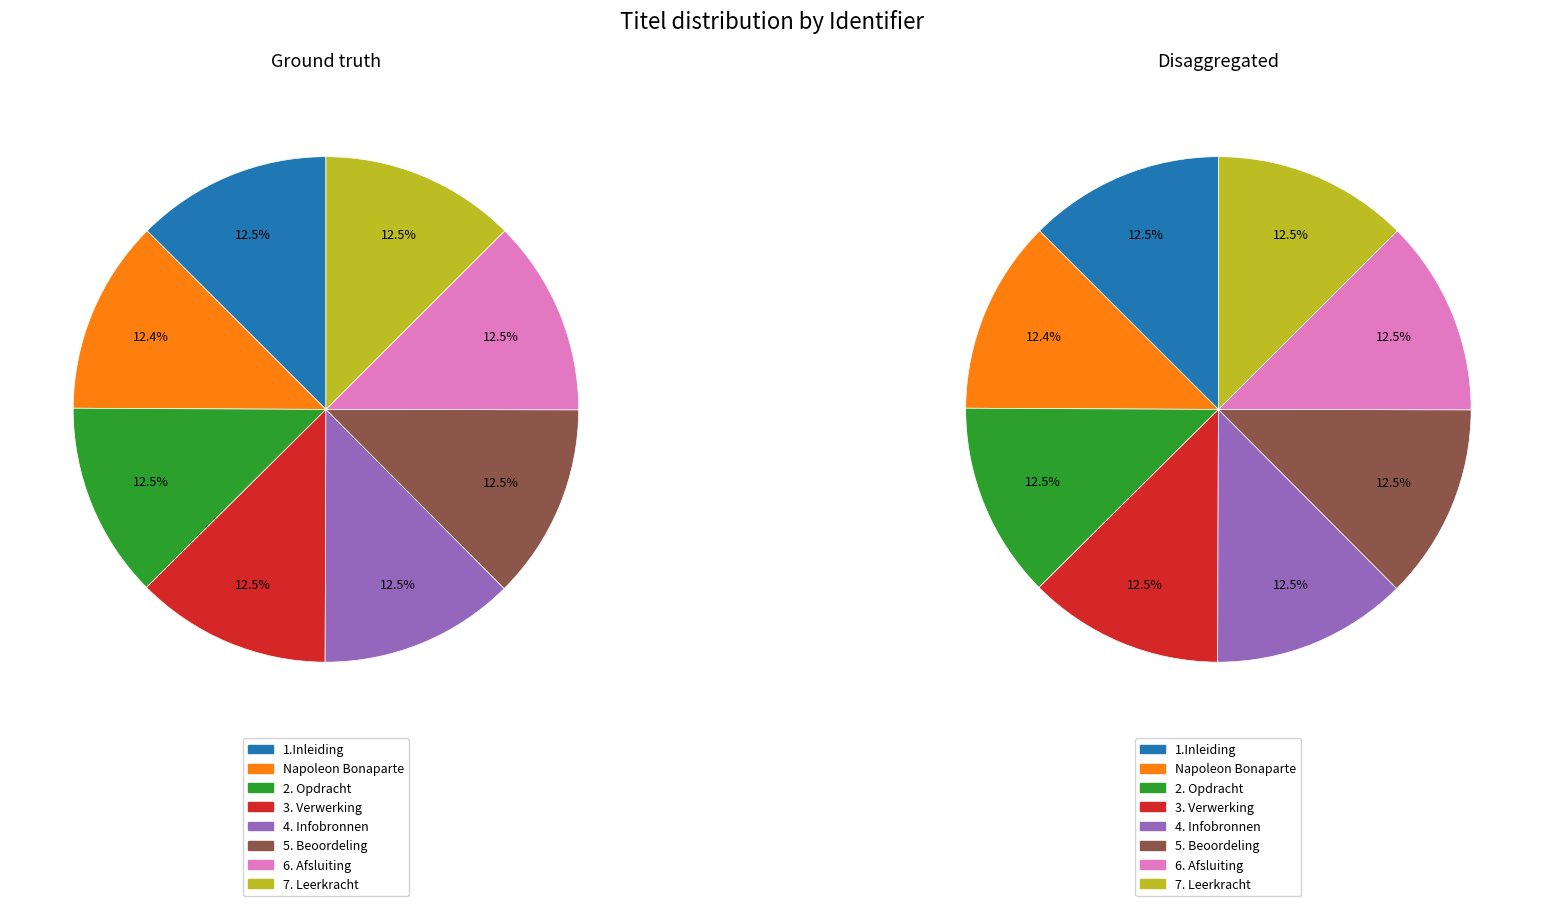

How many segments does this pie chart have?

8